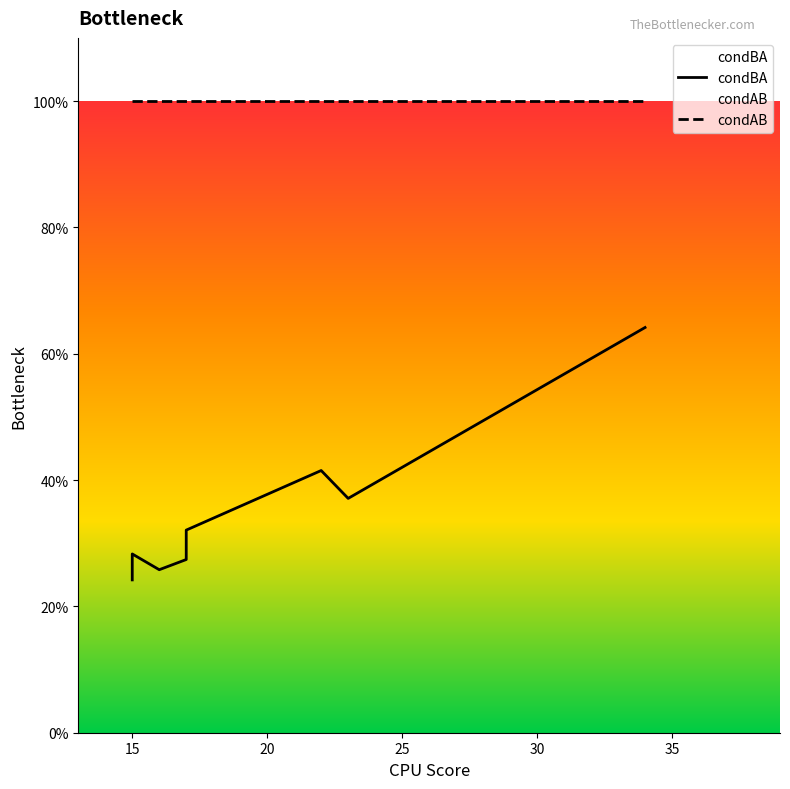

Count the condBA values in the range 0 to 1.

18